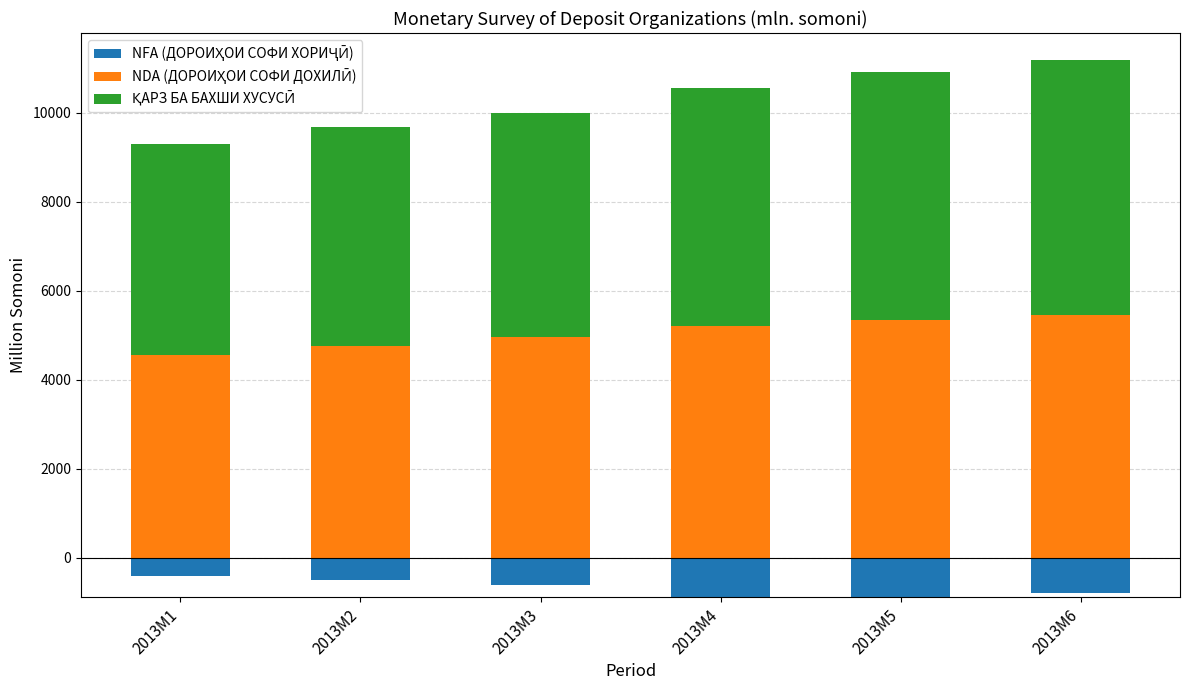

At how many categories does at least one series exceed 4073?

6